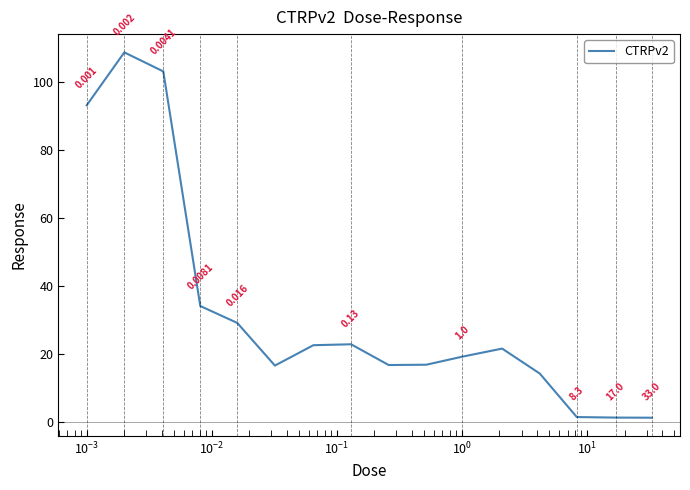

What is the maximum value shown in the chart?

108.6